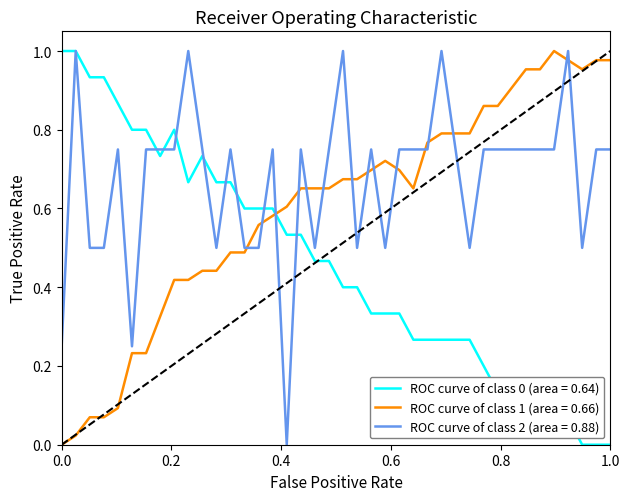

True or false: ROC curve of class 2 (area = 0.88) and ROC curve of class 1 (area = 0.66) intersect in this chart.

True